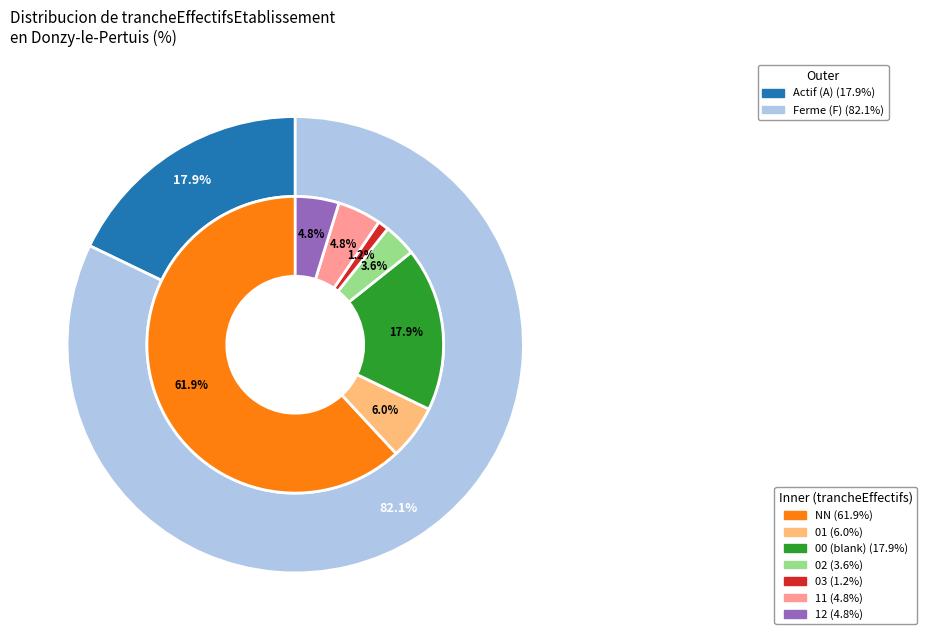

Which category accounts for the majority?

NN